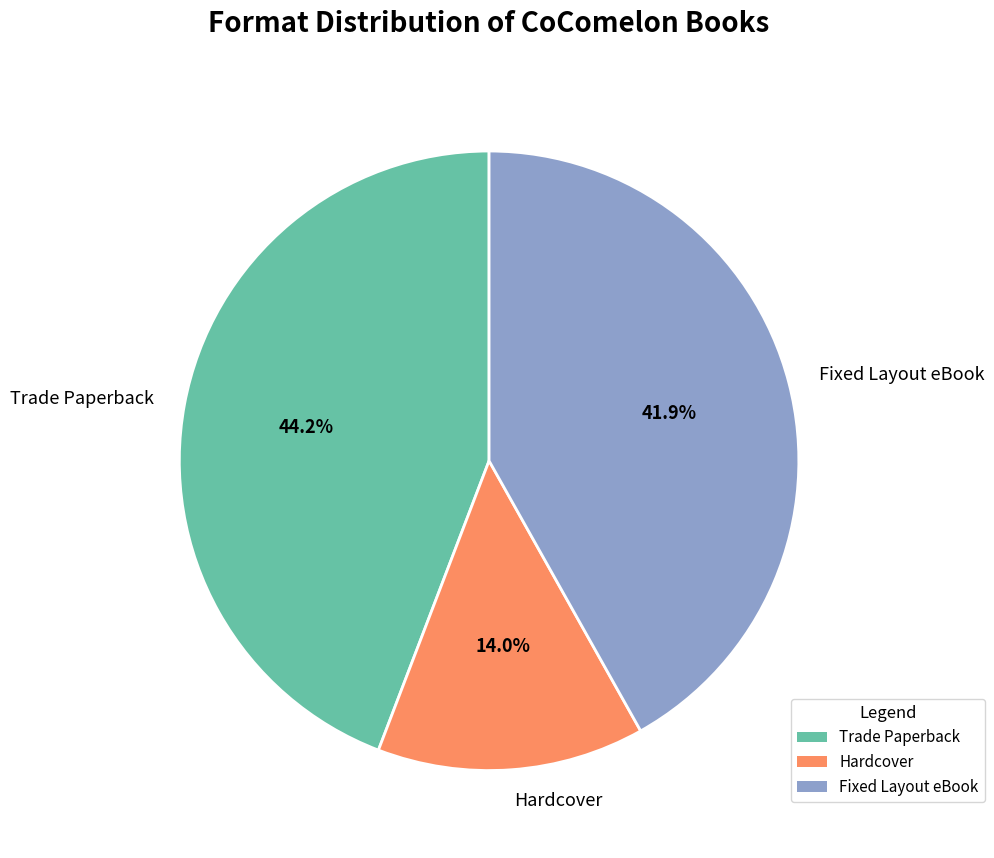

To the nearest percent, what is the difference between the Trade Paperback and Fixed Layout eBook slice percentages?

2%